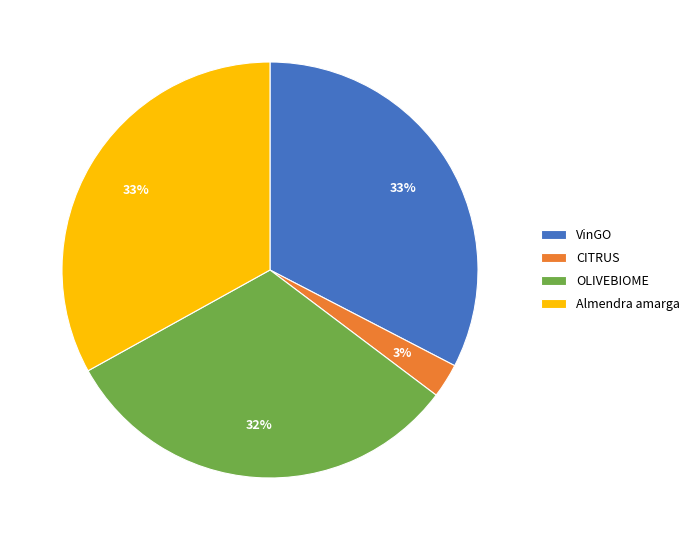

How many segments does this pie chart have?

4